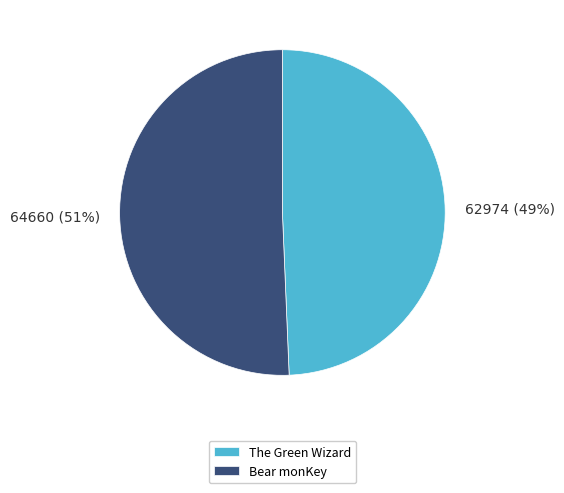

Approximately how many times larger is the value at 62974 (49%) compared to 64660 (51%)?

1.0